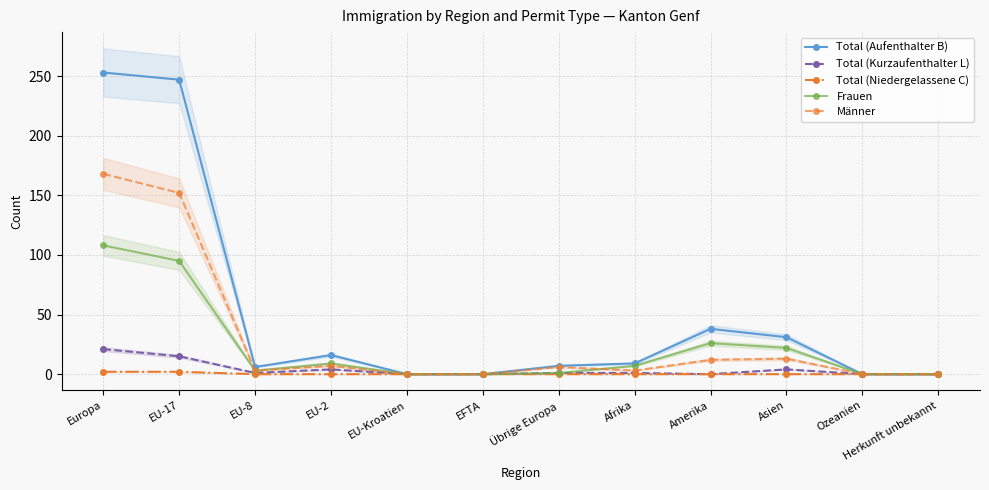

True or false: Total (Aufenthalter B) has a value of 0 at Herkunft unbekannt.

True